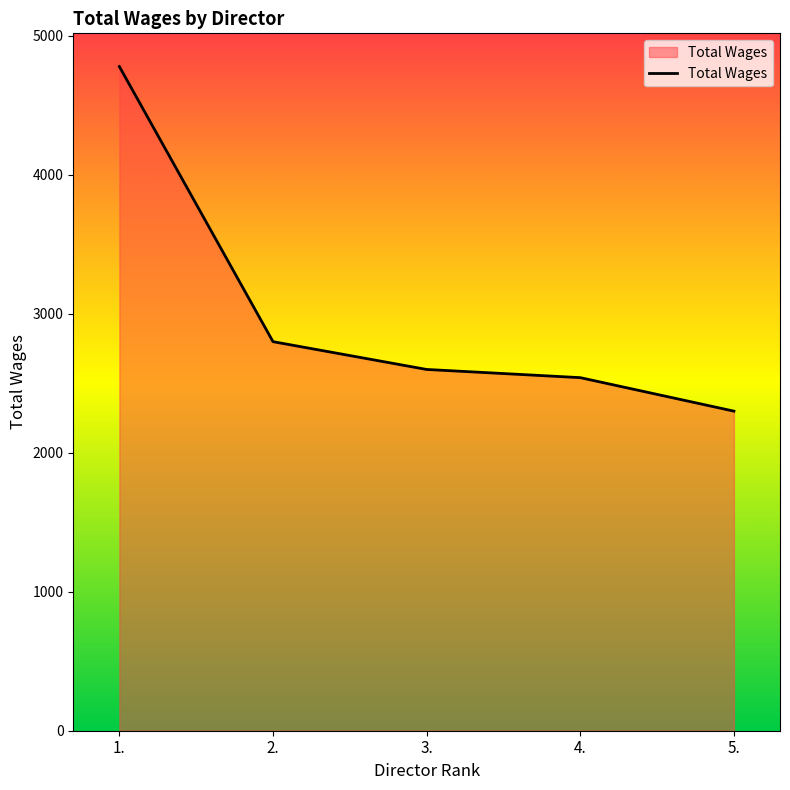

Reading left to right, extract all data points from this chart.

1.=4780	2.=2800	3.=2600	4.=2541	5.=2300